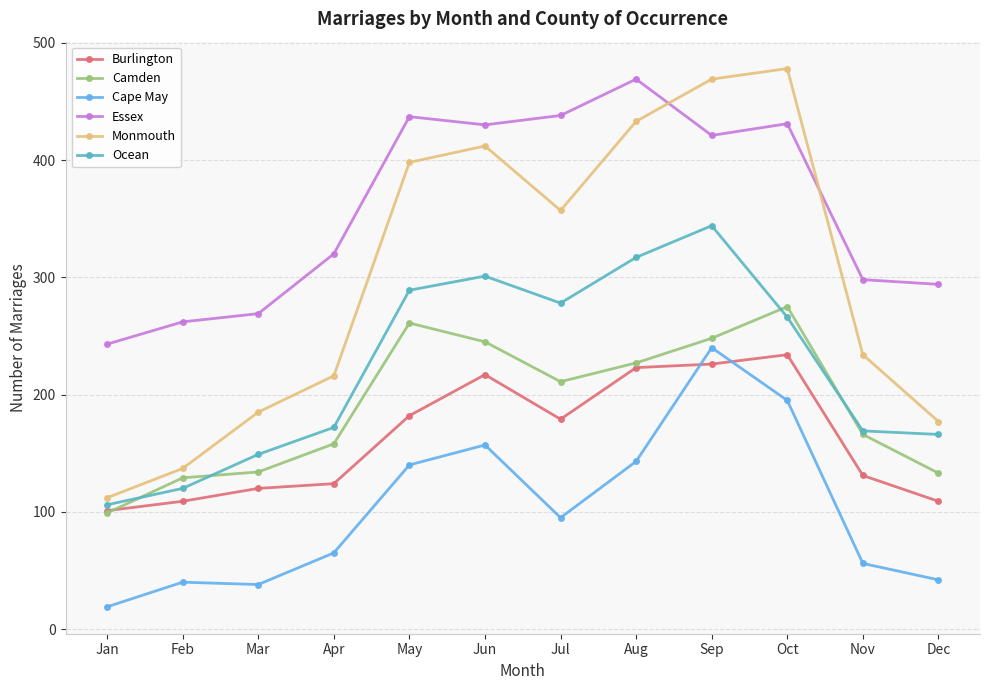

At which category does Camden reach its first local peak?

May